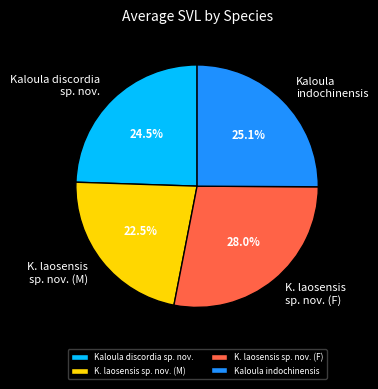

To the nearest percent, what is the average slice percentage?

25%